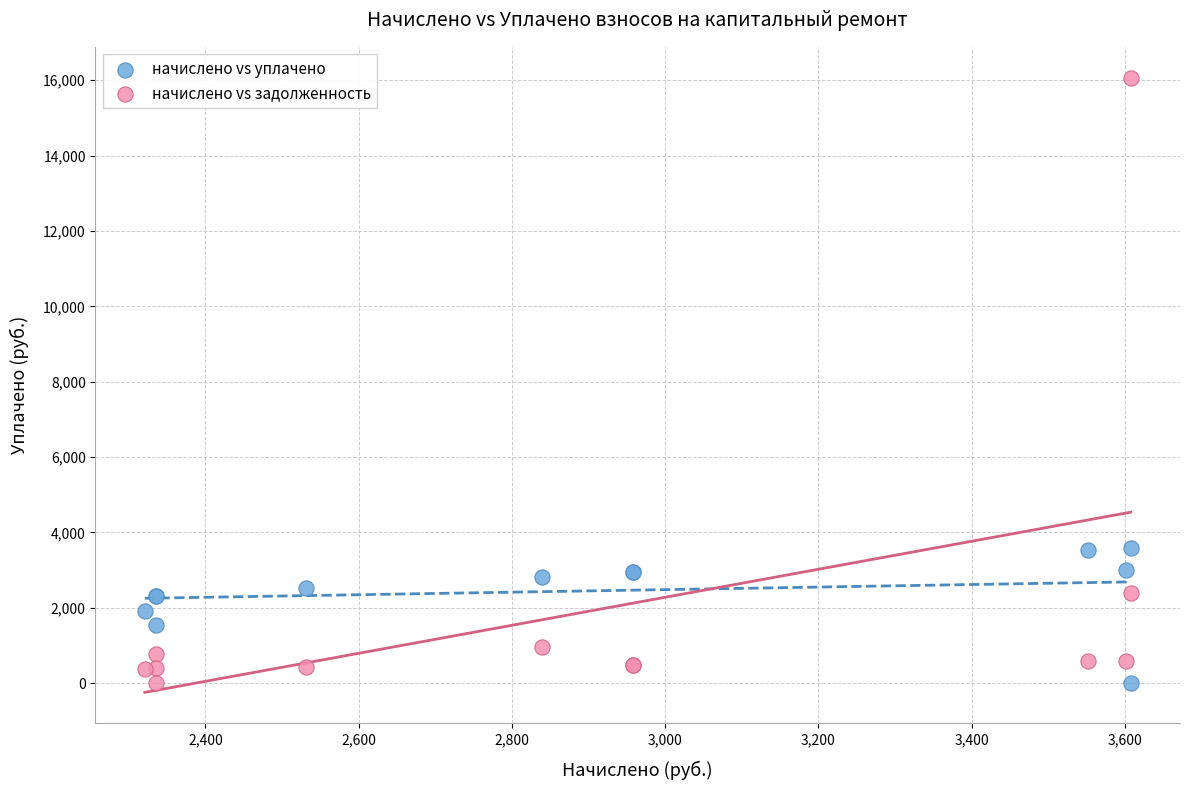

What is the X range (max minus min) for the scatter plot?

1286.6